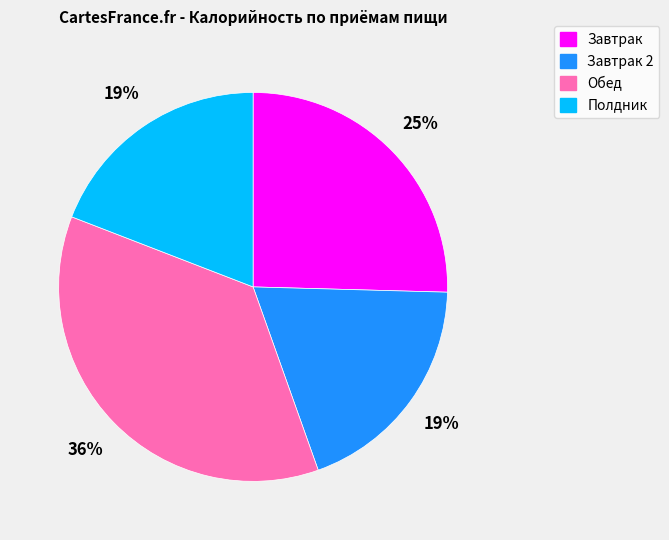

The Завтрак slice represents 25% of the pie. True or false?

True